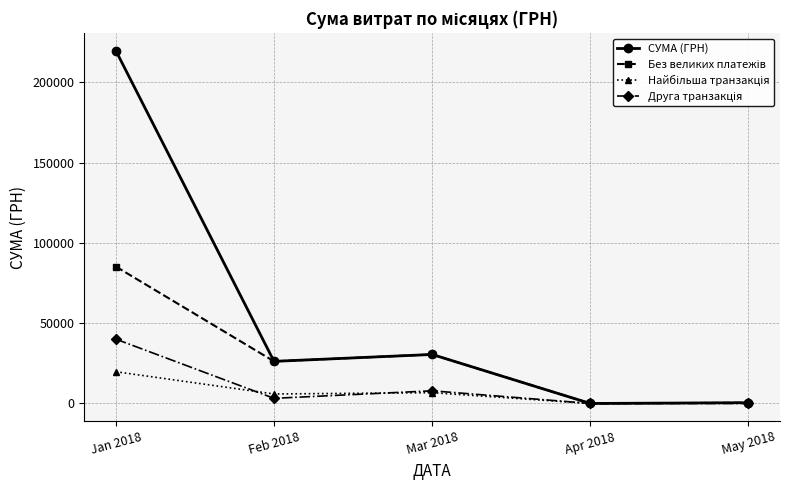

Which category has the highest value across all series?

Jan 2018